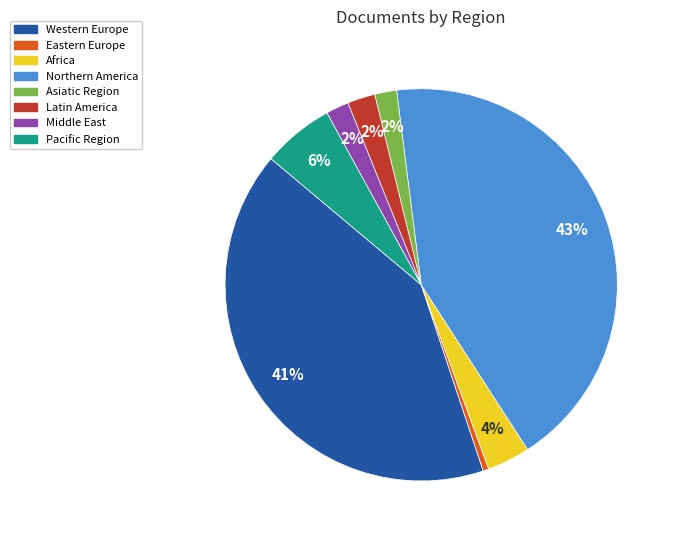

To the nearest percent, what is the average slice percentage?

12%